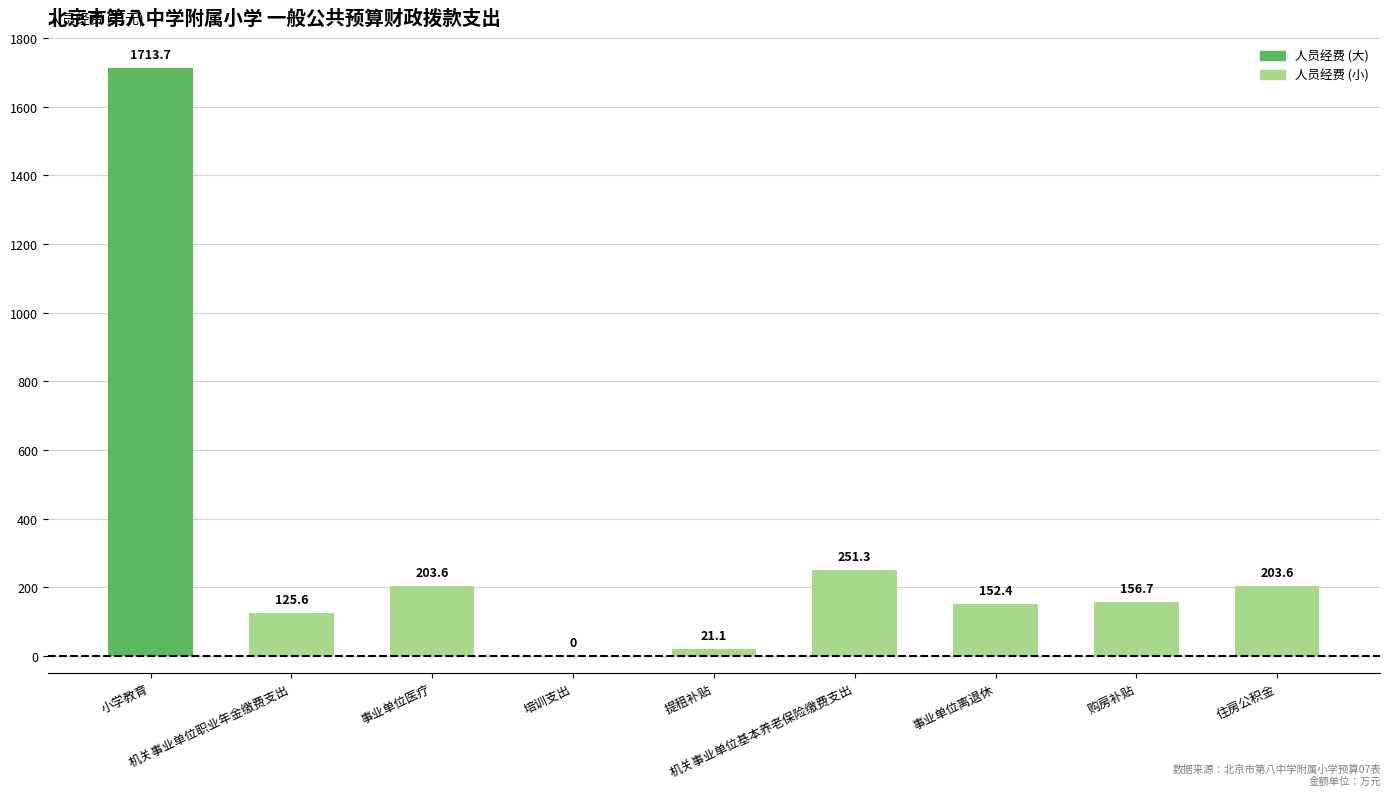

What is the greatest value displayed?

1713.7